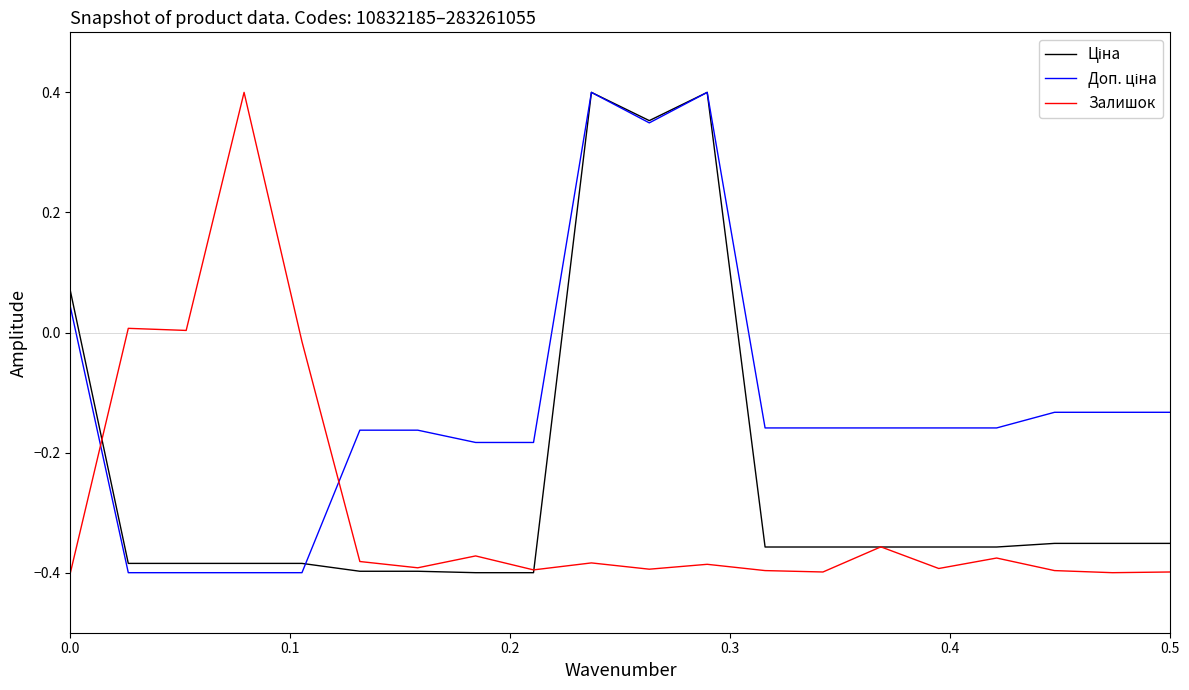

Does the chart have visible grid lines?

No